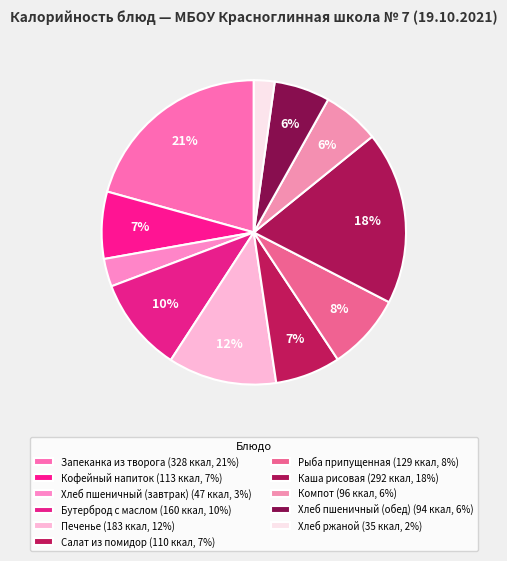

Count the number of slices in the pie.

11